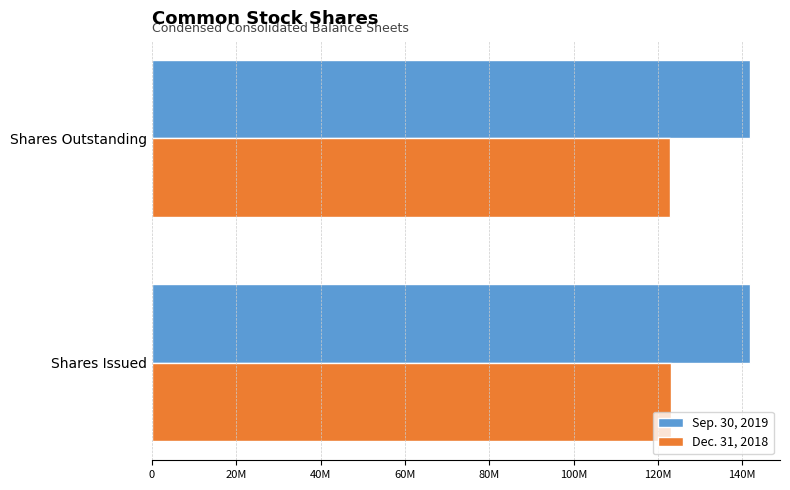

What are all the series names shown in the legend?

Sep. 30, 2019, Dec. 31, 2018